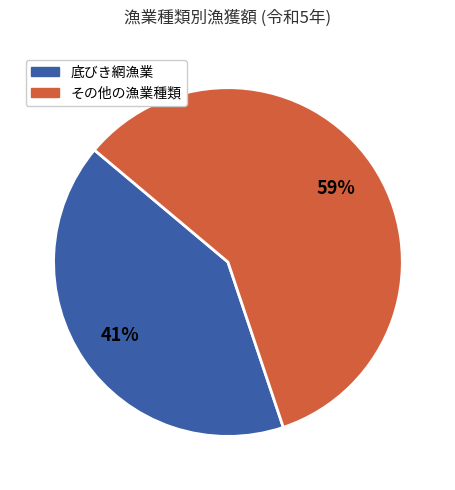

To the nearest percent, what is the average slice percentage?

50%